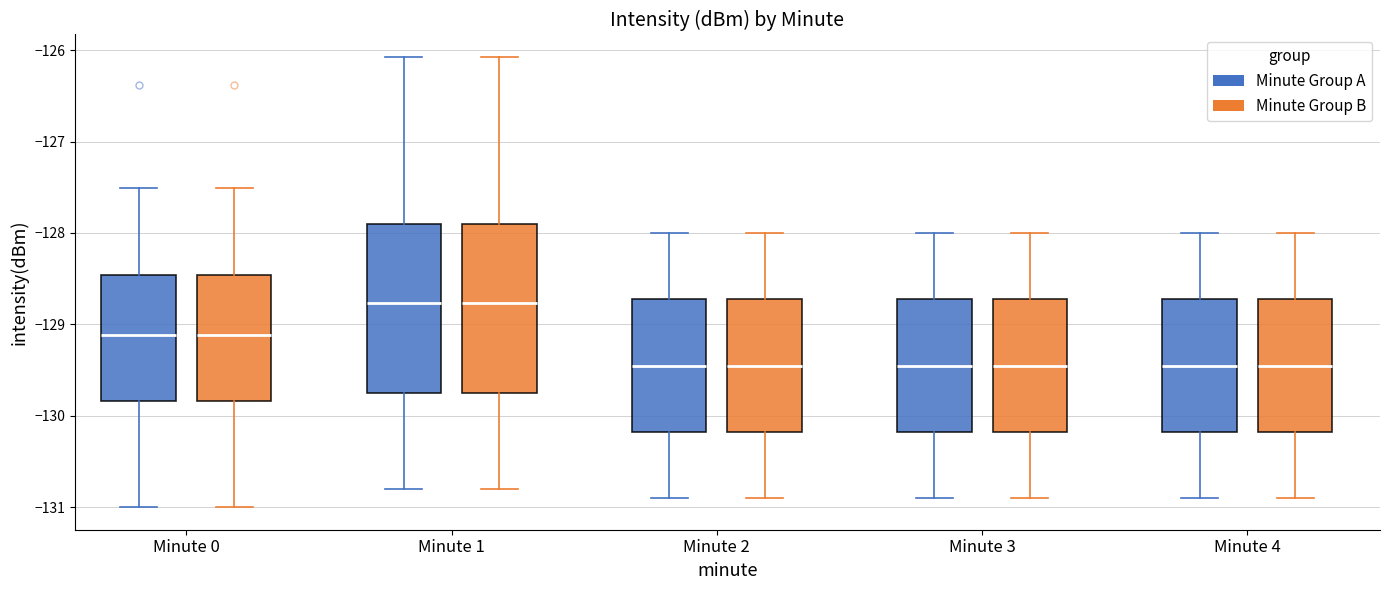

Reading left to right, read every box against the y-axis: the position of its median line, the range the box covers, and the ends of its whiskers. The values are not printed on the chart, so give them approximately, as read against the axis.

Minute 0 (Minute Group A): median -129.1, box -129.8 to -128.5, whiskers -131.0 to -127.5
Minute 0 (Minute Group B): median -129.1, box -129.8 to -128.5, whiskers -131.0 to -127.5
Minute 1 (Minute Group A): median -128.8, box -129.7 to -127.9, whiskers -130.8 to -126.1
Minute 1 (Minute Group B): median -128.8, box -129.7 to -127.9, whiskers -130.8 to -126.1
Minute 2 (Minute Group A): median -129.4, box -130.2 to -128.7, whiskers -130.9 to -128.0
Minute 2 (Minute Group B): median -129.4, box -130.2 to -128.7, whiskers -130.9 to -128.0
Minute 3 (Minute Group A): median -129.4, box -130.2 to -128.7, whiskers -130.9 to -128.0
Minute 3 (Minute Group B): median -129.4, box -130.2 to -128.7, whiskers -130.9 to -128.0
Minute 4 (Minute Group A): median -129.4, box -130.2 to -128.7, whiskers -130.9 to -128.0
Minute 4 (Minute Group B): median -129.4, box -130.2 to -128.7, whiskers -130.9 to -128.0